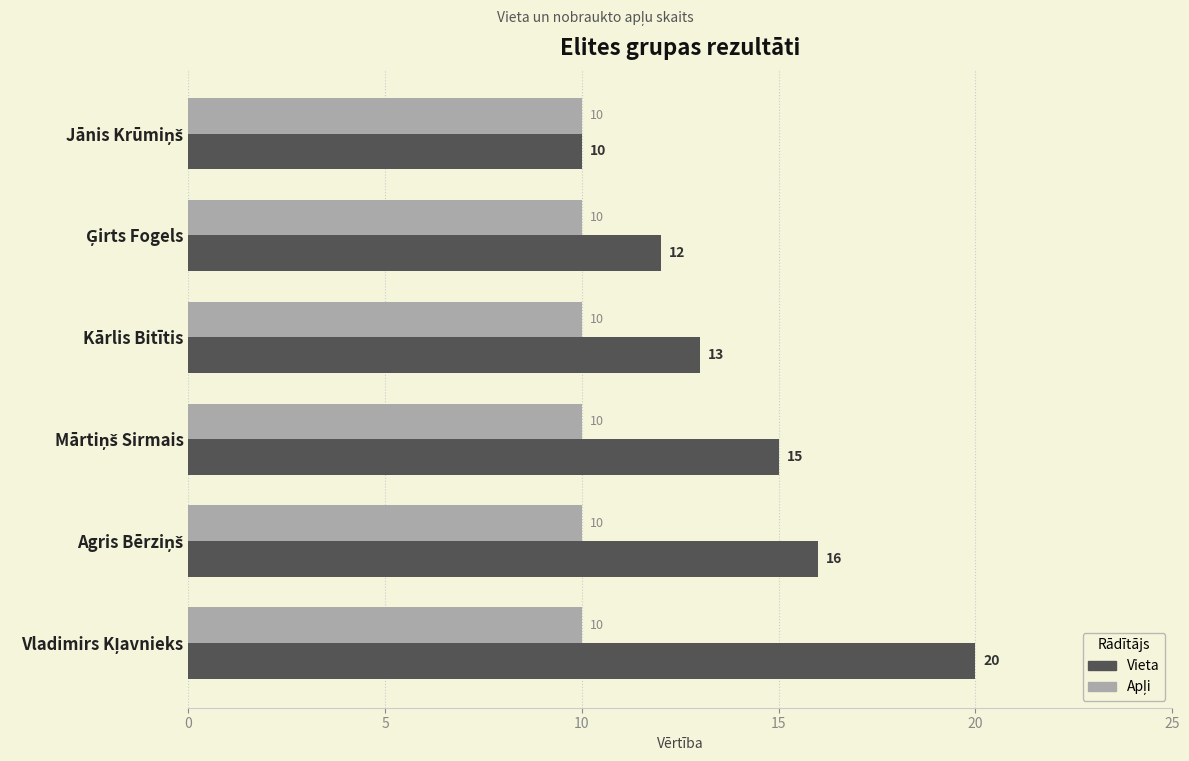

What is the total value across all series at Kārlis Bitītis?

23